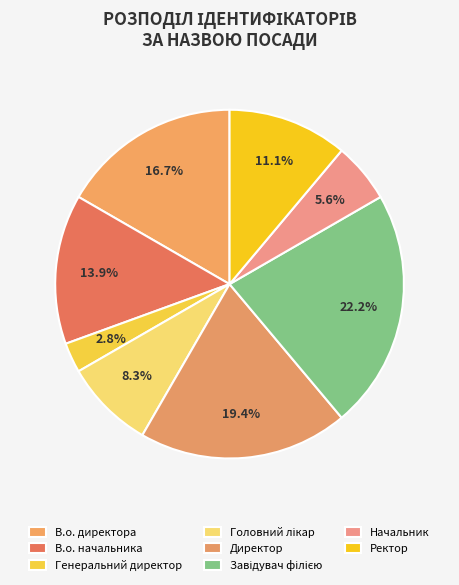

Which slice is the smallest?

Генеральний директор